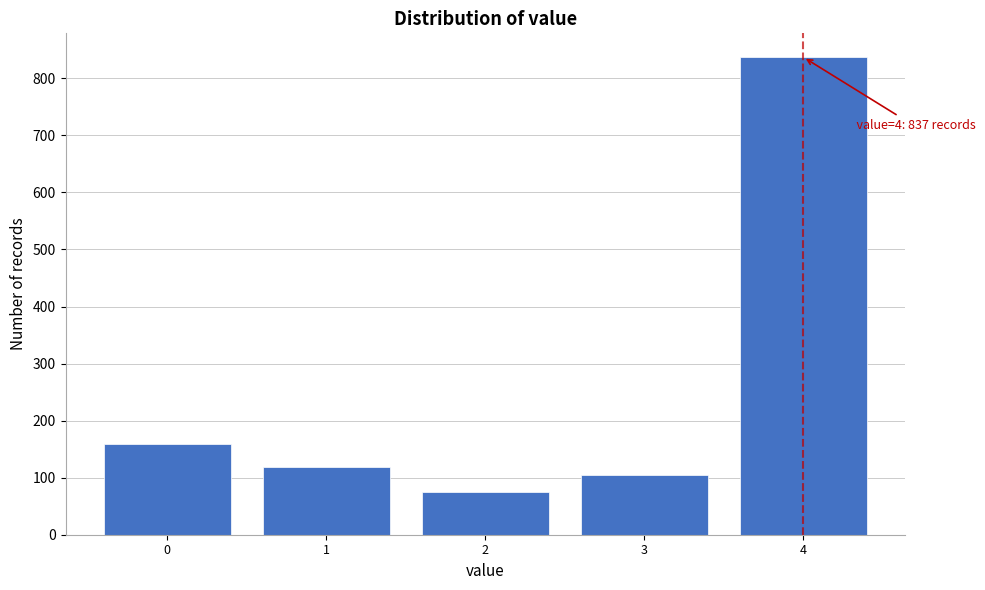

Reading left to right, transcribe all the data shown in this chart.

0=159	1=119	2=75	3=105	4=837